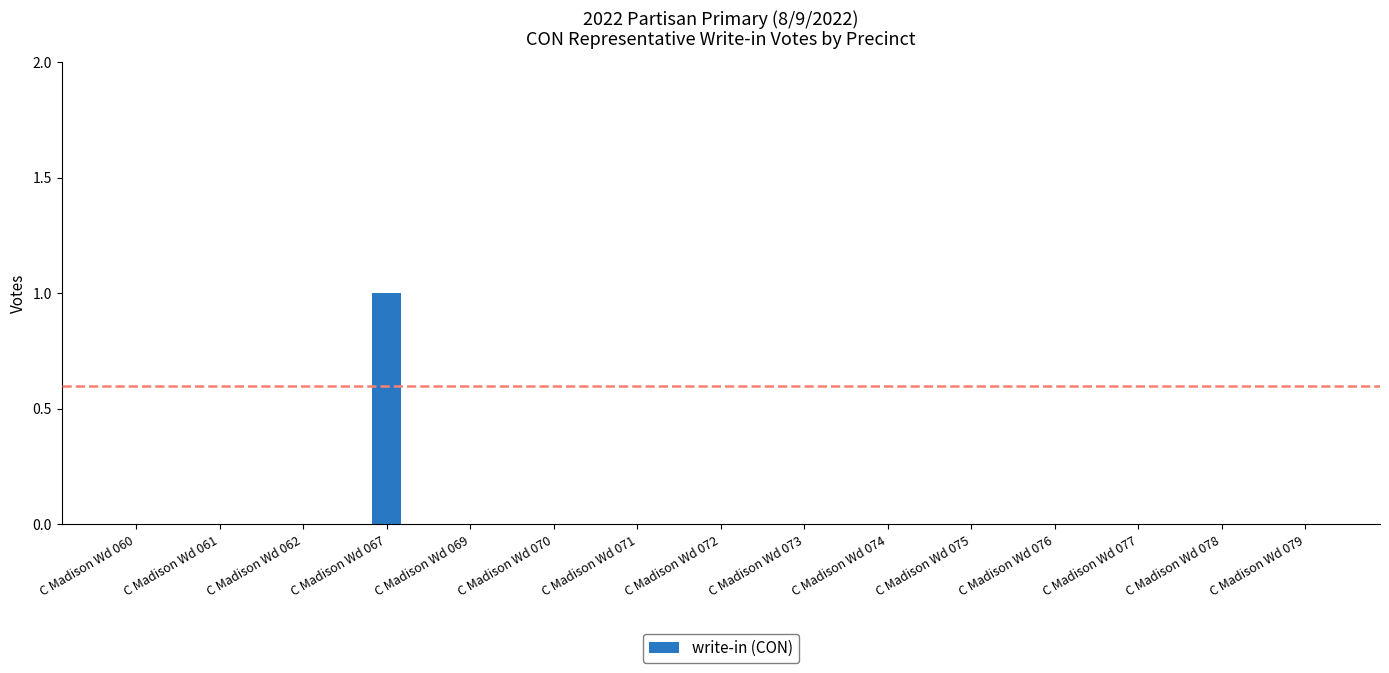

True or false: the data shows -1 at C Madison Wd 061.

False